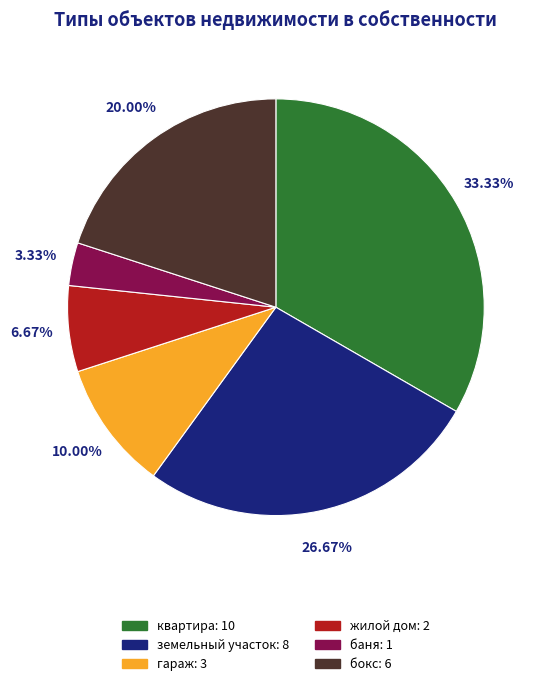

Approximately how many times larger is the value at земельный участок compared to жилой дом?

4.0